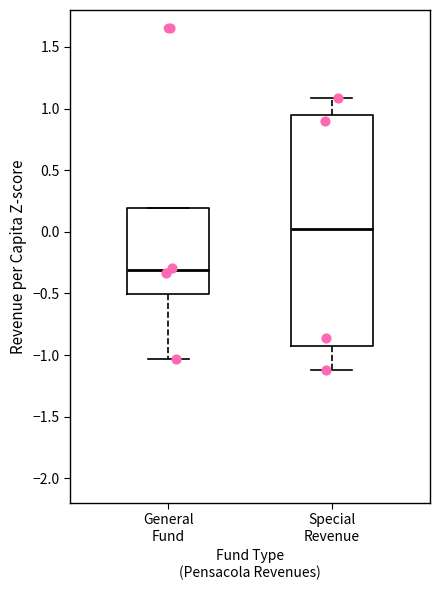

Reading left to right, read every box against the y-axis: the position of its median line, the range the box covers, and the ends of its whiskers. The values are not printed on the chart, so give them approximately, as read against the axis.

General Fund: median -0.30, box -0.50 to 0.20, whiskers -1.05 to 0.20
Special Revenue: median 0.00, box -0.95 to 0.95, whiskers -1.10 to 1.10